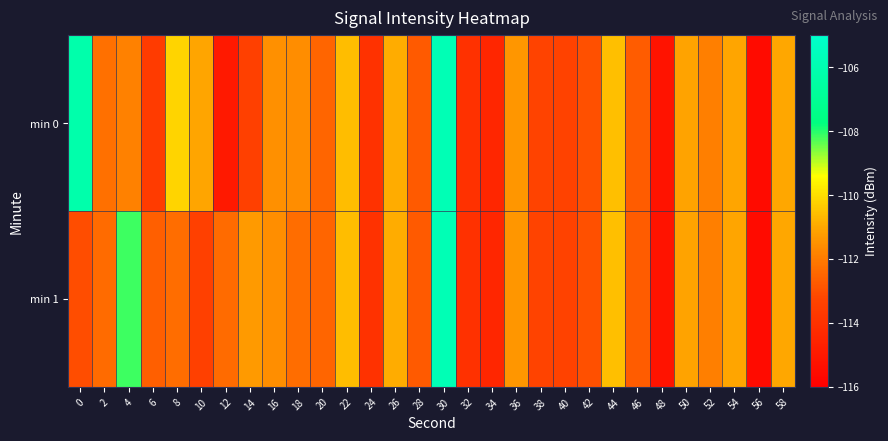

How many series are shown in this chart?

2